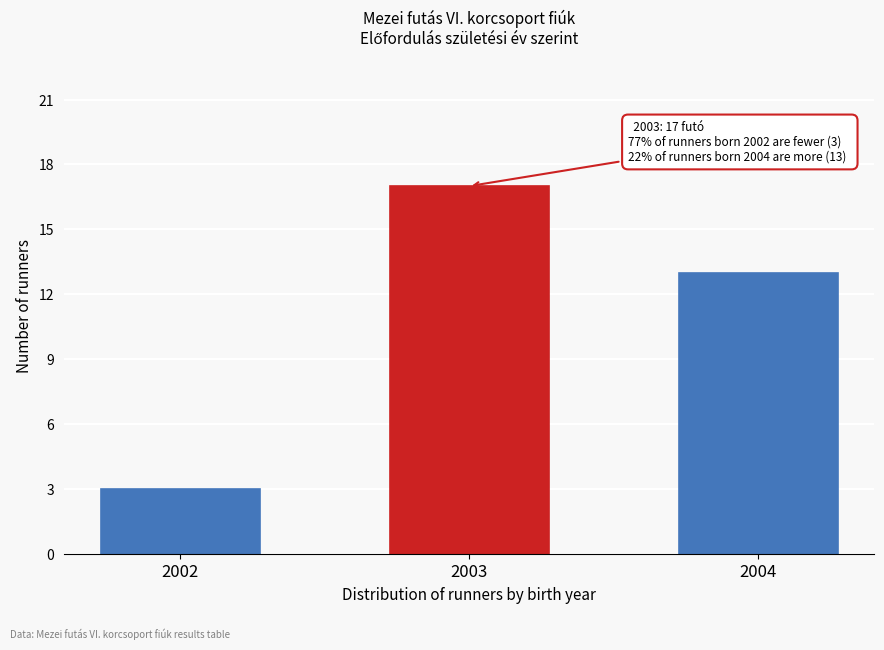

Reading right to left, transcribe all the data shown in this chart.

13	17	3